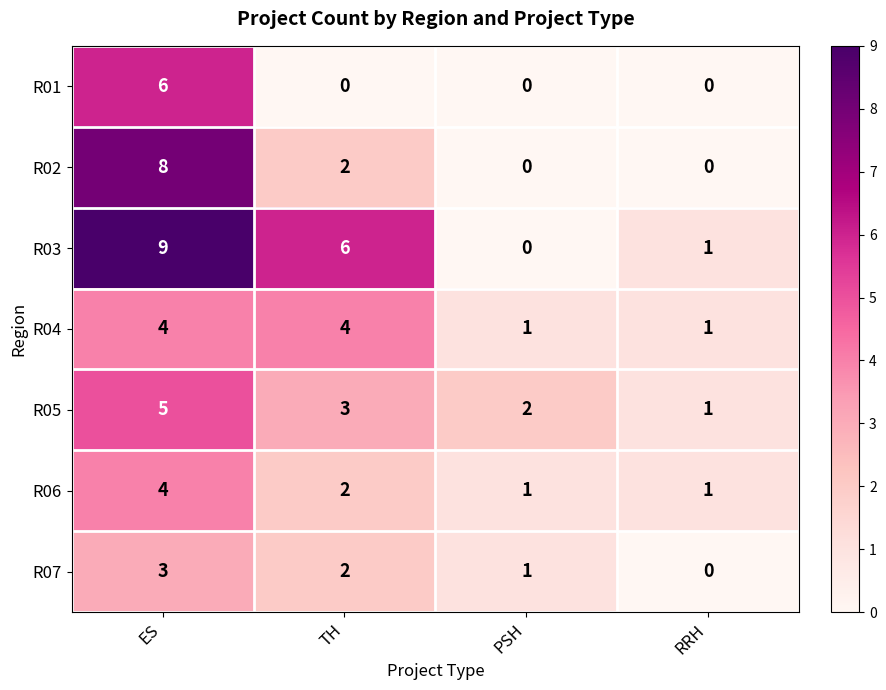

Reading left to right, transcribe all the data shown in this chart.

R01: ES=6	TH=0	PSH=0	RRH=0
R02: ES=8	TH=2	PSH=0	RRH=0
R03: ES=9	TH=6	PSH=0	RRH=1
R04: ES=4	TH=4	PSH=1	RRH=1
R05: ES=5	TH=3	PSH=2	RRH=1
R06: ES=4	TH=2	PSH=1	RRH=1
R07: ES=3	TH=2	PSH=1	RRH=0